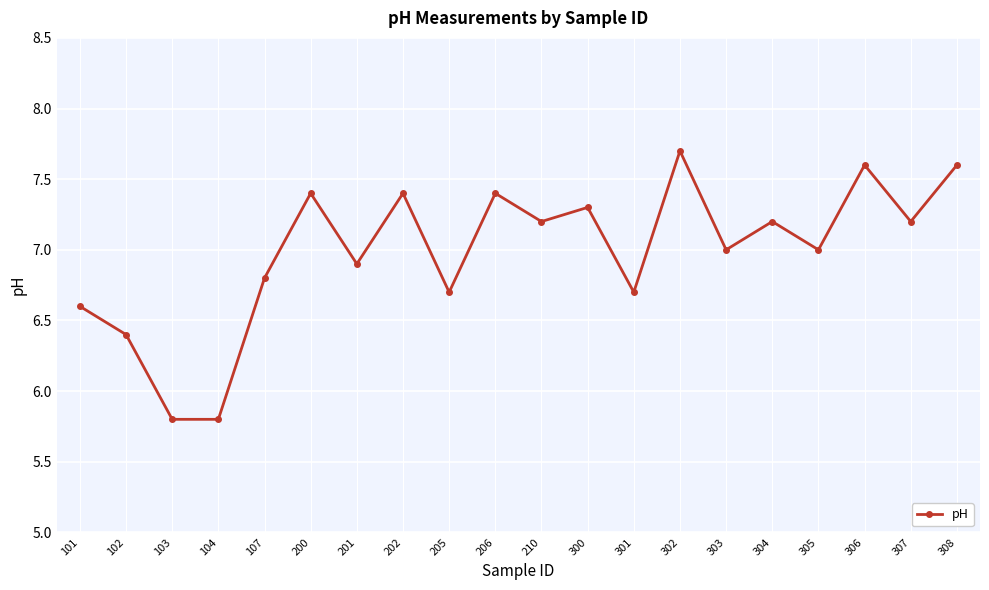

True or false: the data shows 5.8 at 103.

True